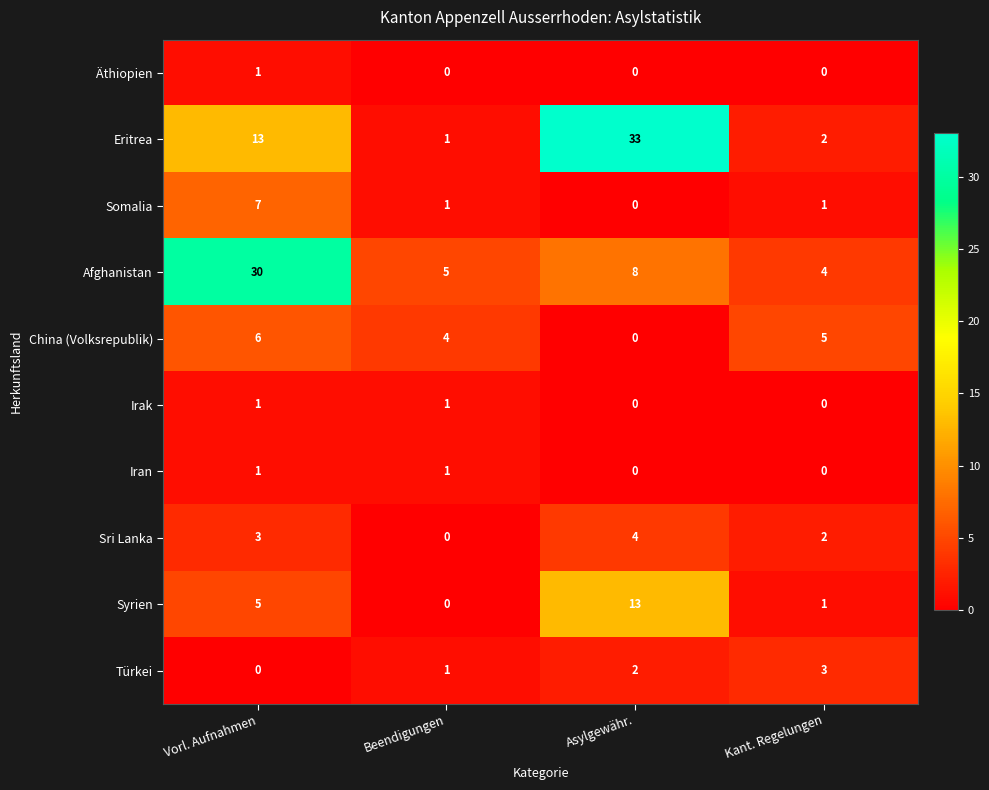

The Türkei series shows 0 at Vorl. Aufnahmen. True or false?

True